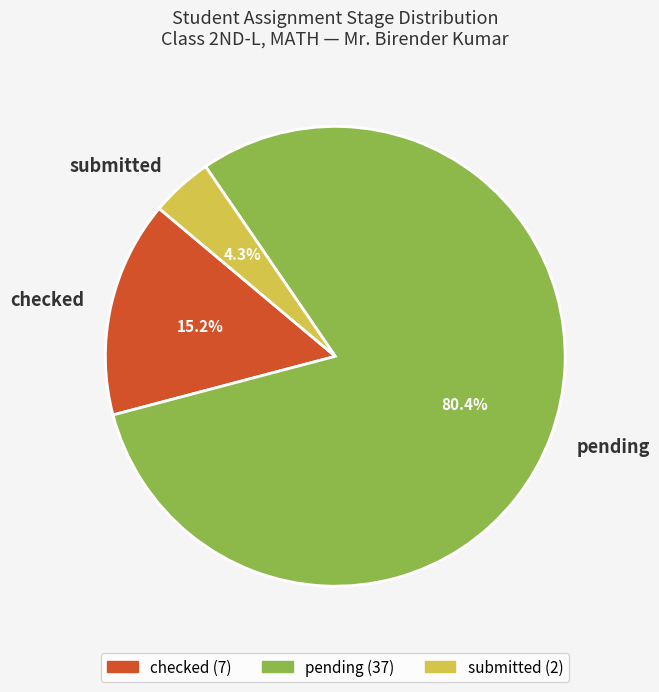

What is the total percentage of pending and checked?

95.7%